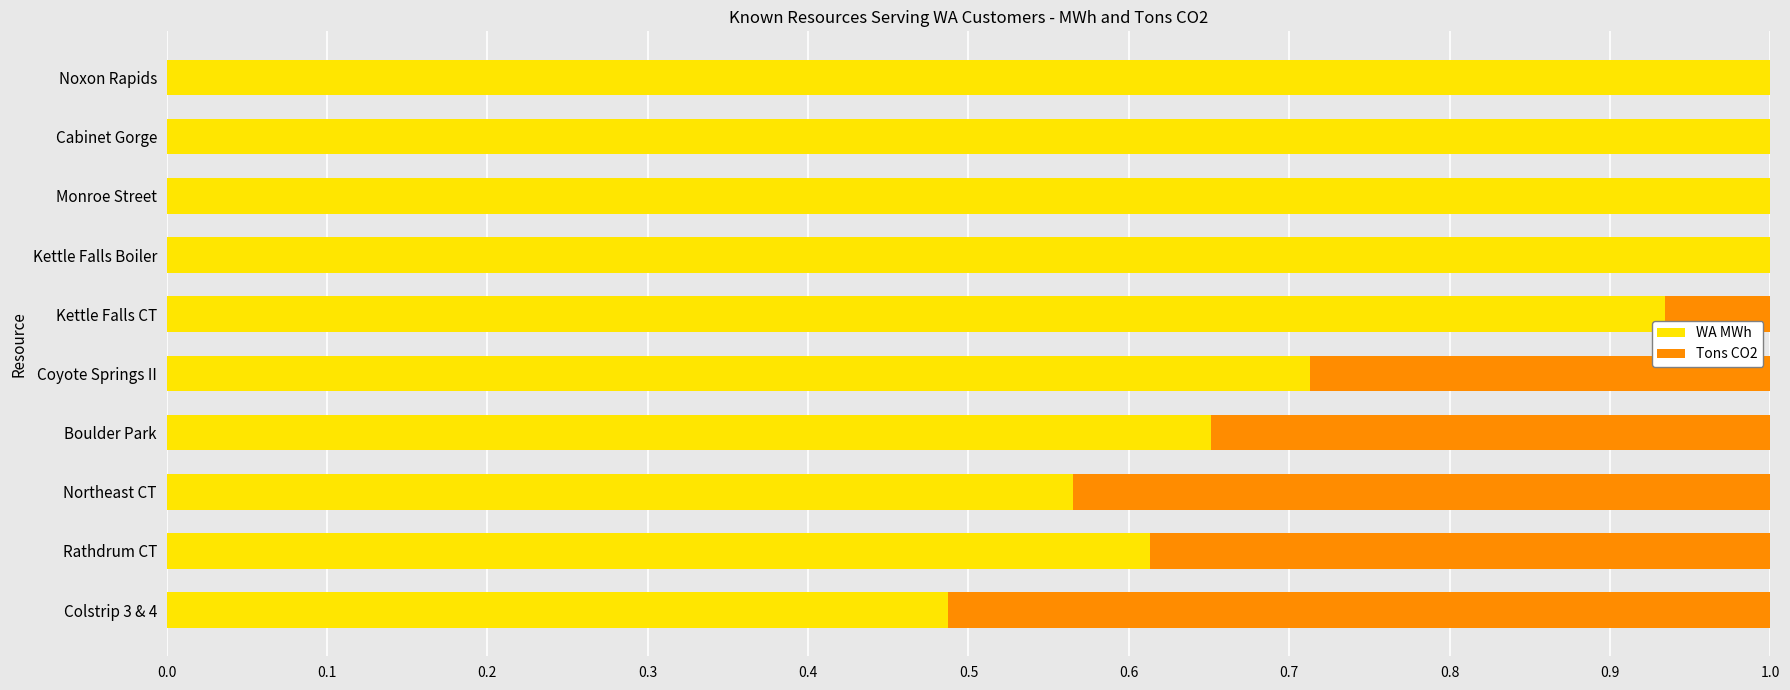

Count the WA MWh values in the range 0 to 1.

10